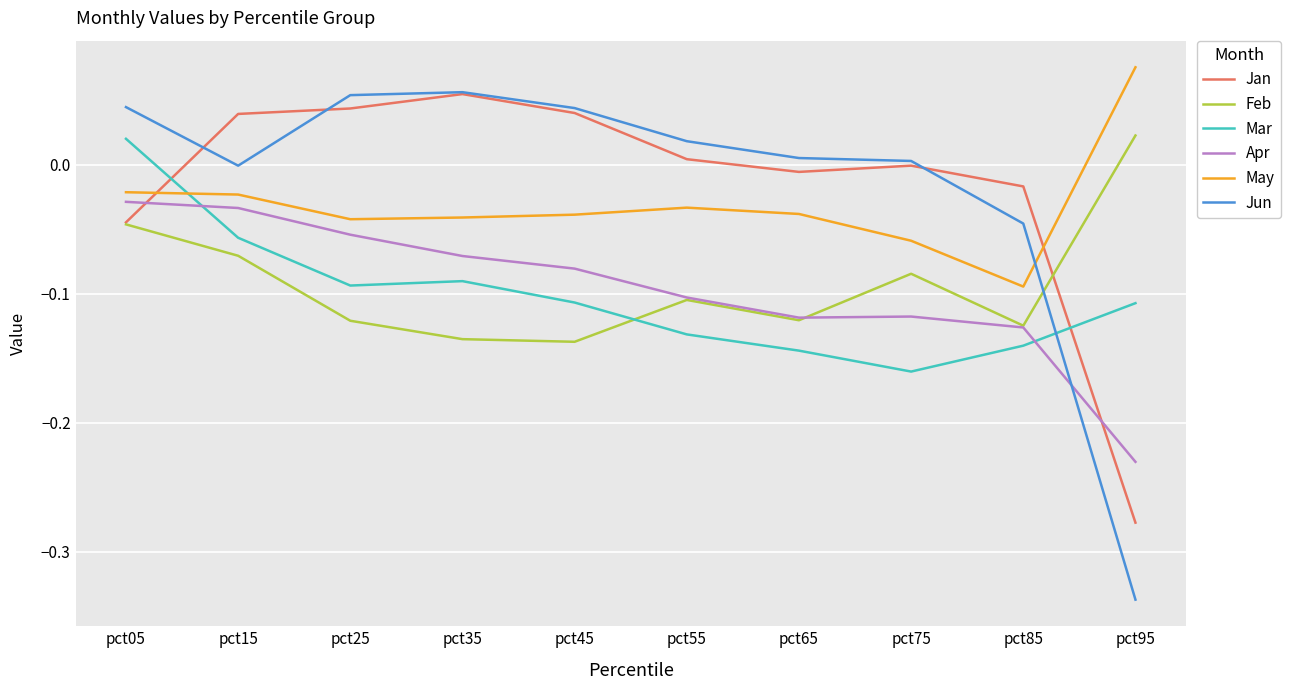

True or false: Apr and Jan cross at least once.

True